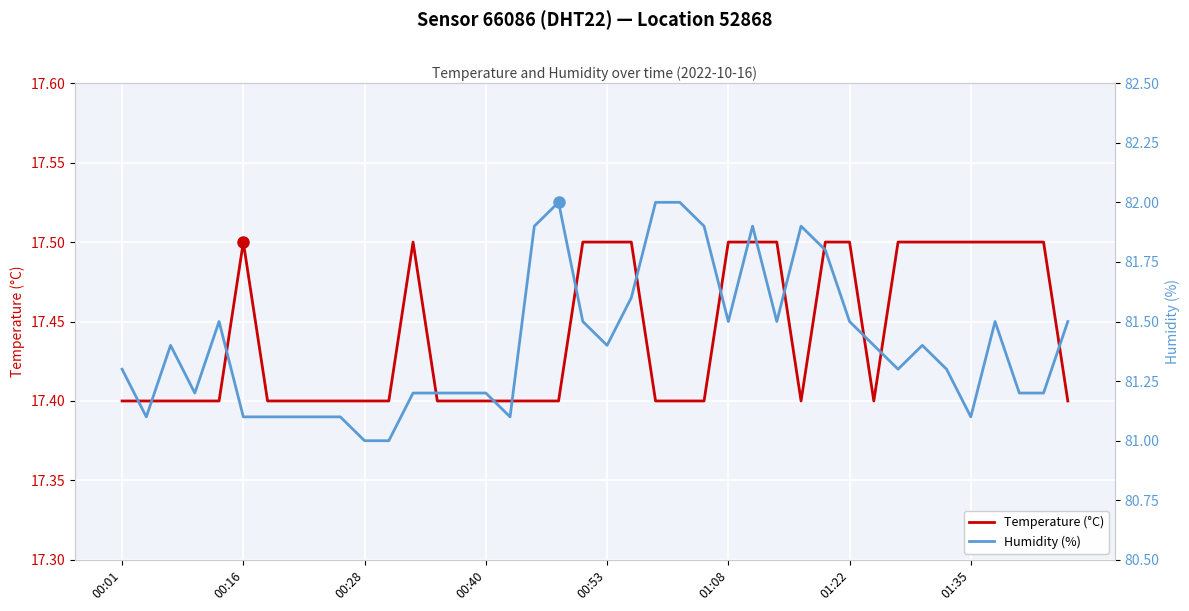

True or false: Humidity (%) has a value of 33.1 at 01:35.

False